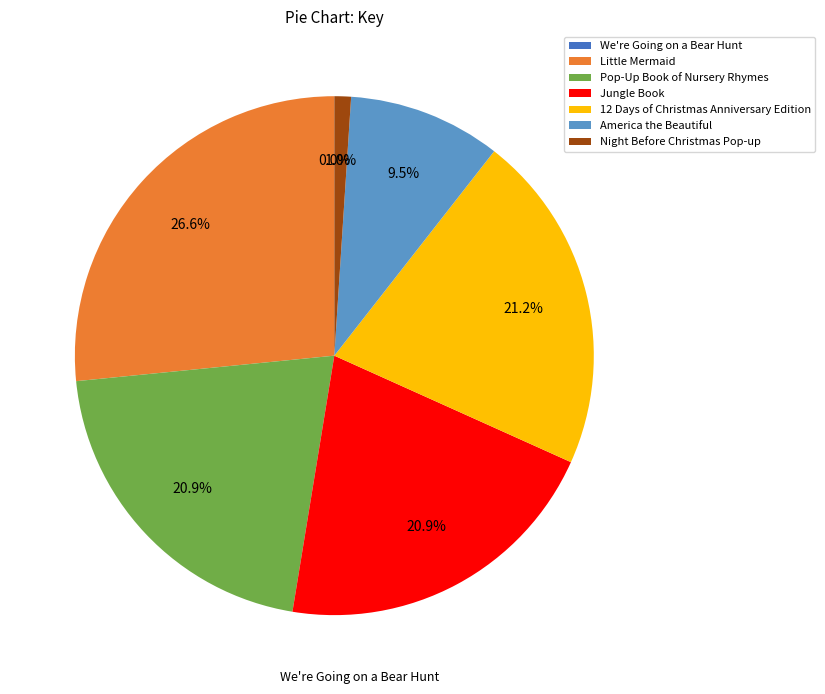

To the nearest percent, what is the combined percentage of Jungle Book and Little Mermaid?

47%